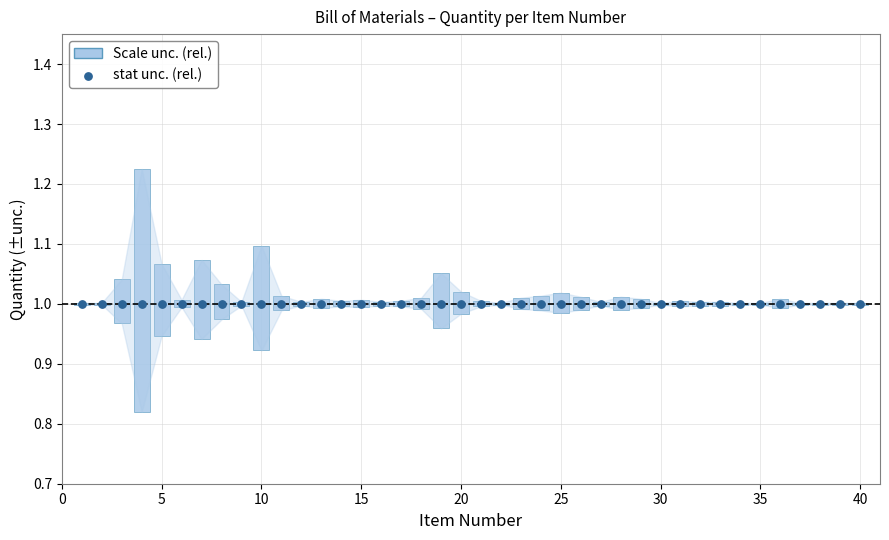

What is the ratio of the value at 23 to the value at 11?

0.8